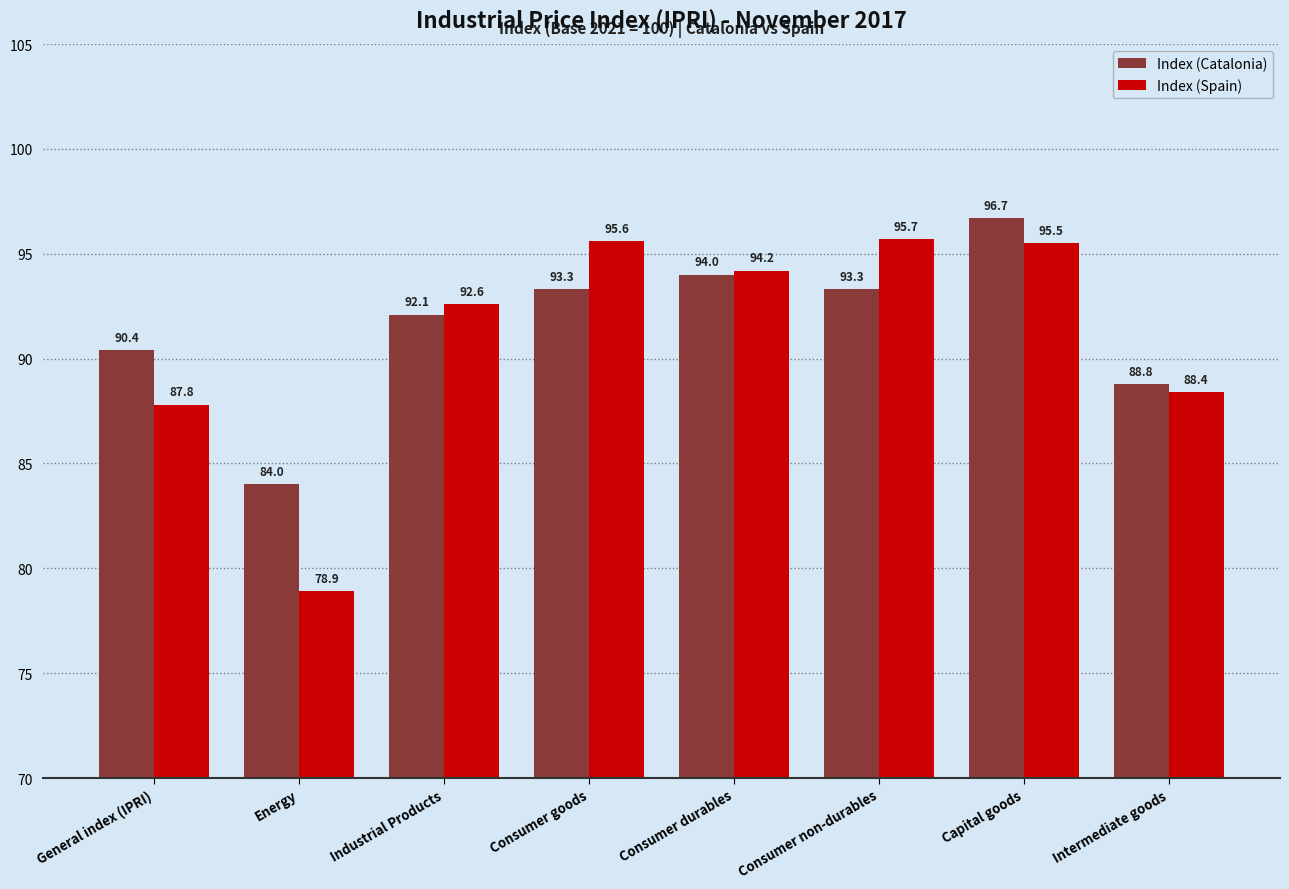

What is the label of the 4th bar from the right?

Consumer durables